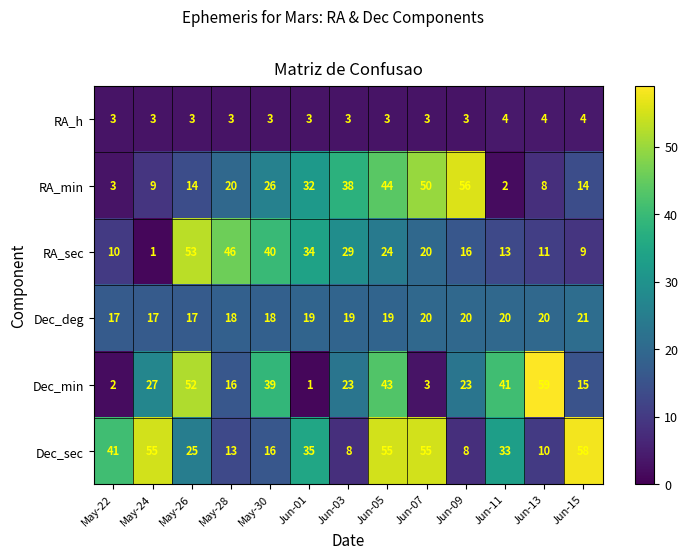

At which category is the sum across all series the highest?

Jun-05